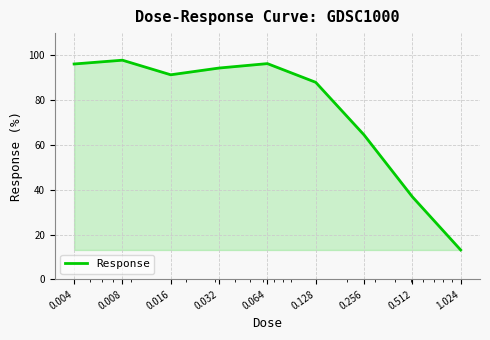

What is the maximum value shown in the chart?

97.9